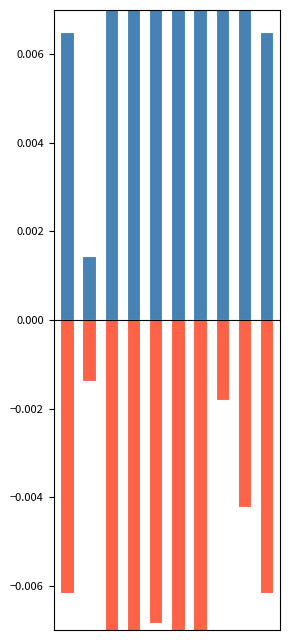

How many bars are there in total?

20